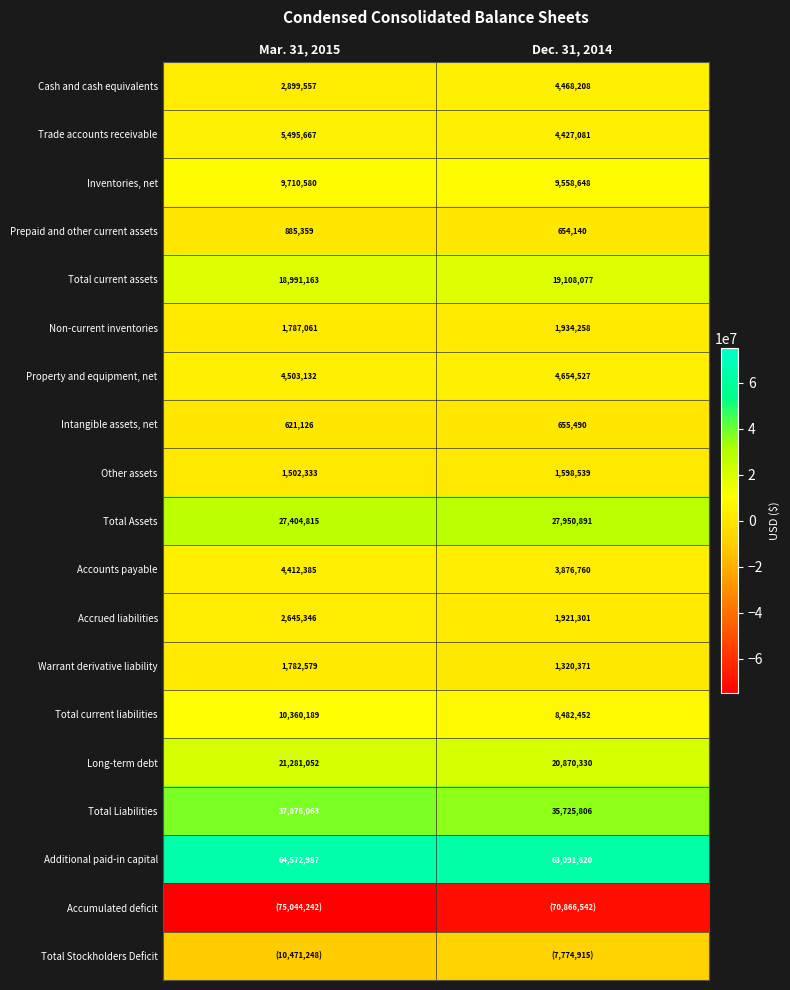

How many Prepaid and other current assets values are between 654140 and 885359?

2